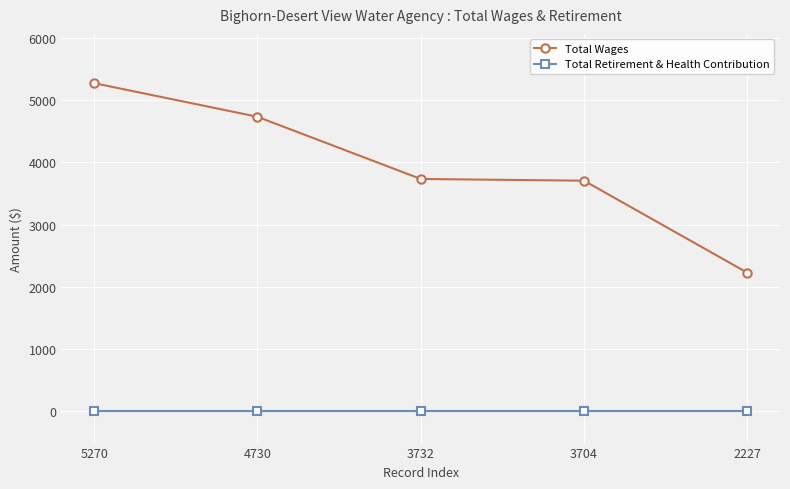

Rank the series by their average value, from lowest to highest.

Total Retirement & Health Contribution, Total Wages